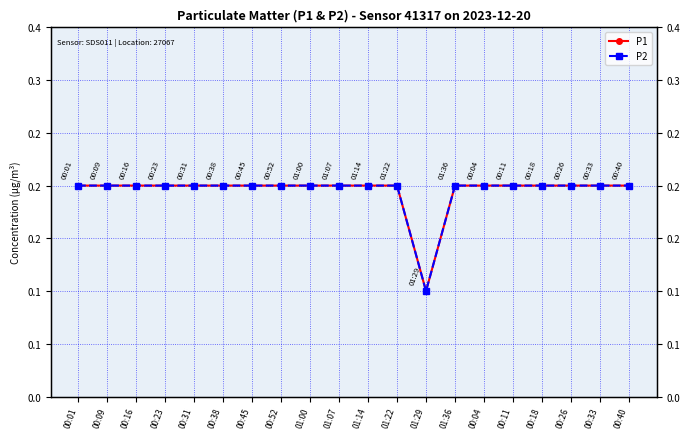

What is the approximate value of P2 at 01:29?

0.1